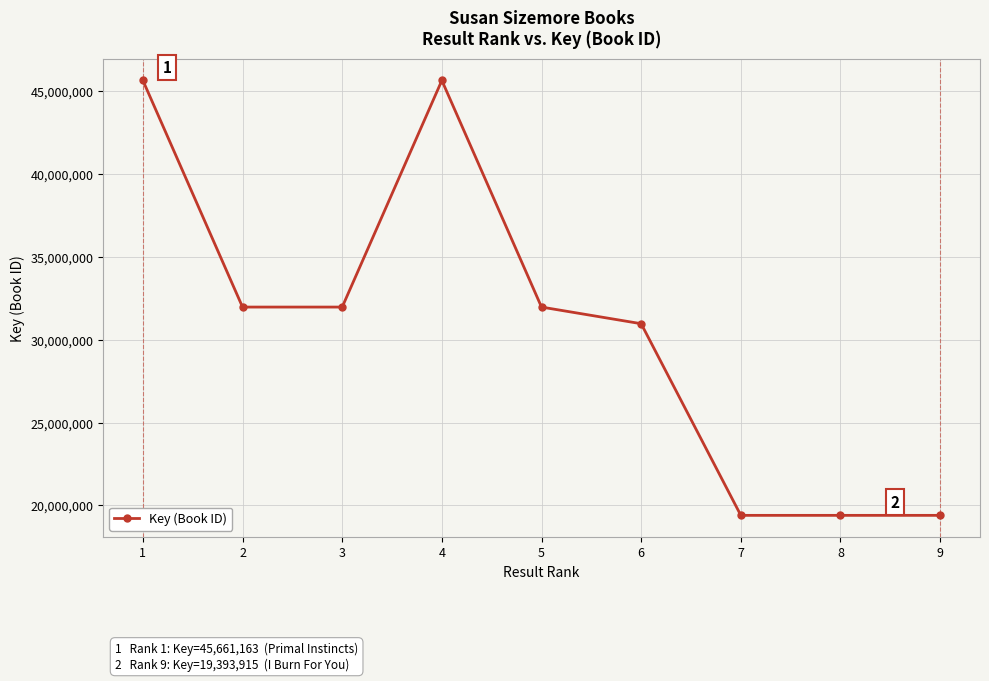

How many values are below 31973443?

4